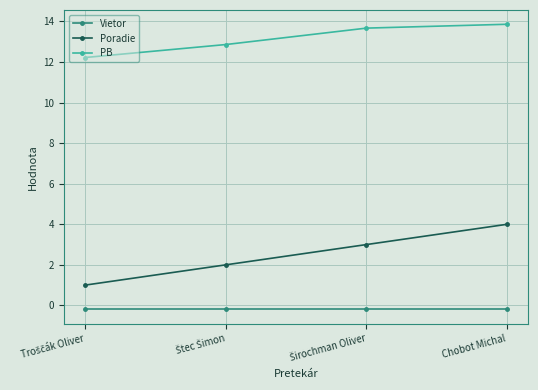

True or false: Poradie has a value of 5.7 at Chobot Michal.

False